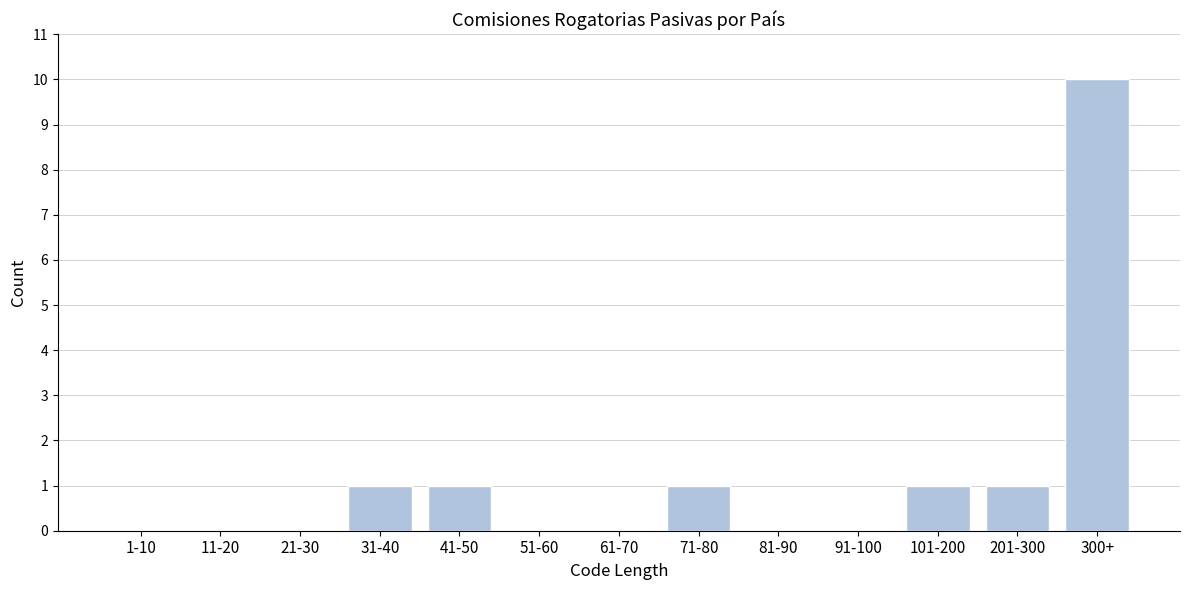

Reading left to right, what are all the values shown in this chart?

1-10=0	11-20=0	21-30=0	31-40=1	41-50=1	51-60=0	61-70=0	71-80=1	81-90=0	91-100=0	101-200=1	201-300=1	300+=10